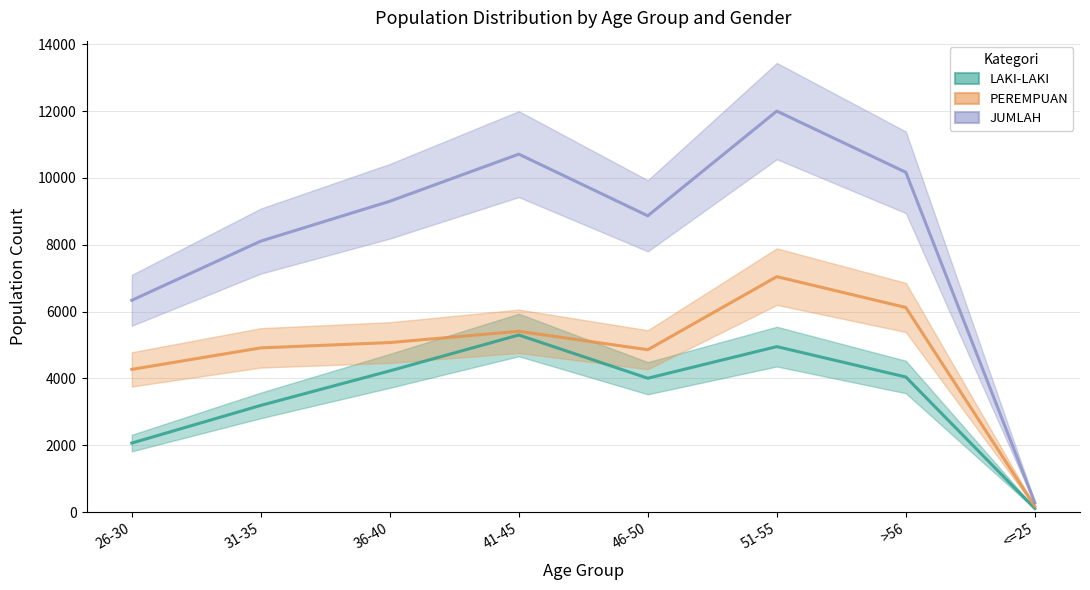

What is the spread (max minus min) of values at <=25?

171